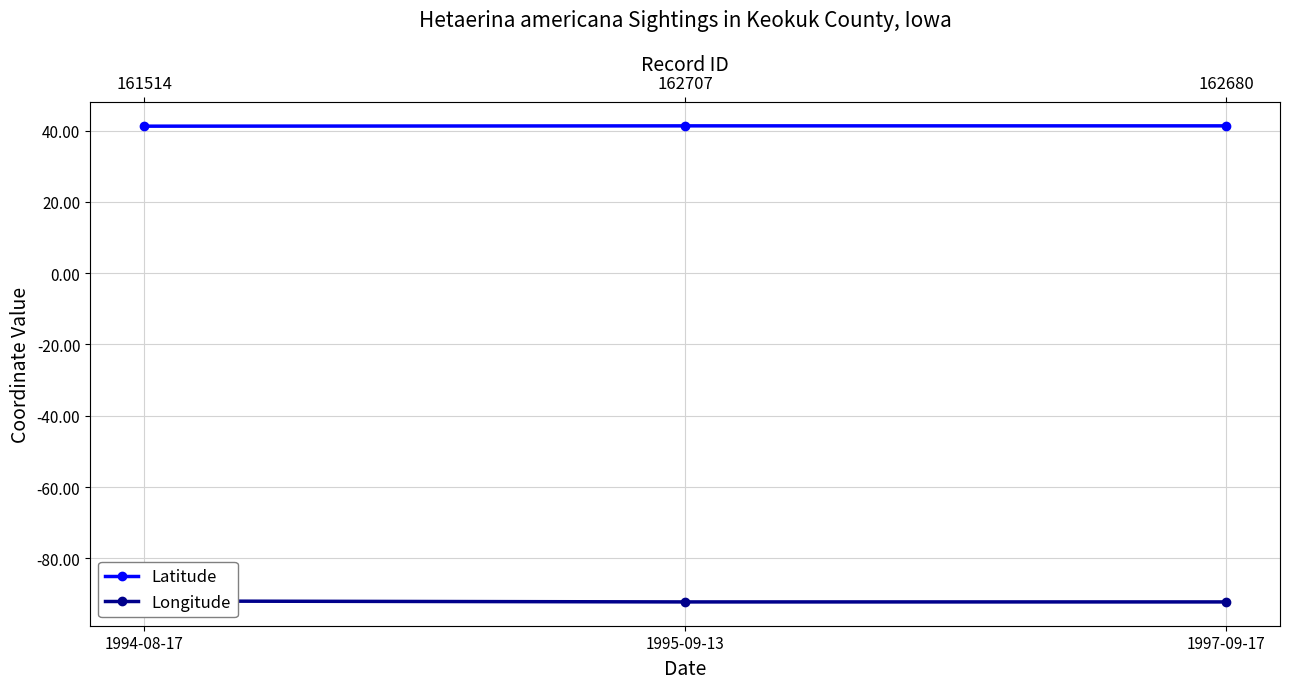

Is the value of Latitude at 1995-09-13 greater than the value of Longitude at 1995-09-13?

Yes